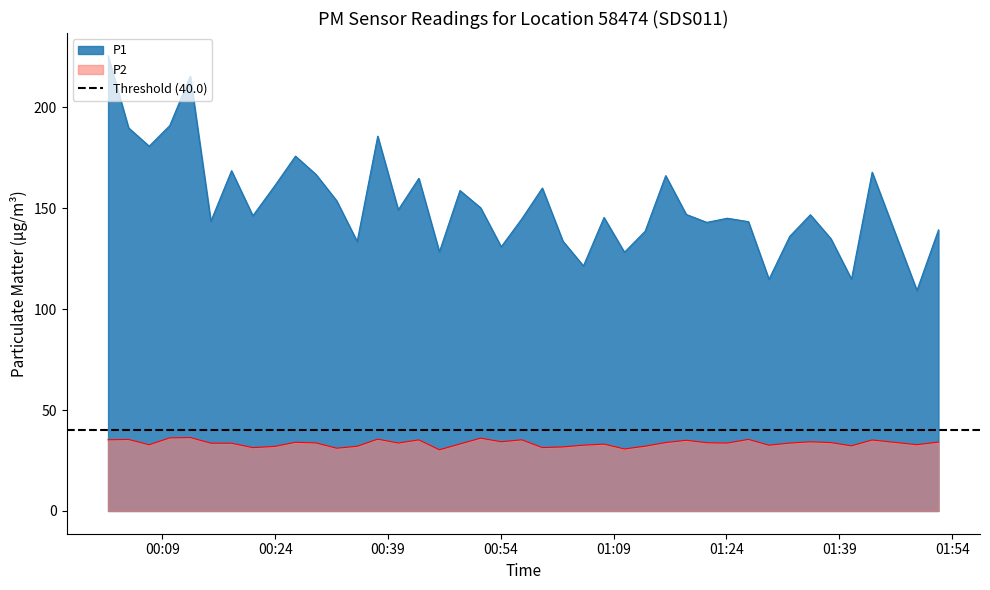

What is the highest value of the P1 series?

225.6